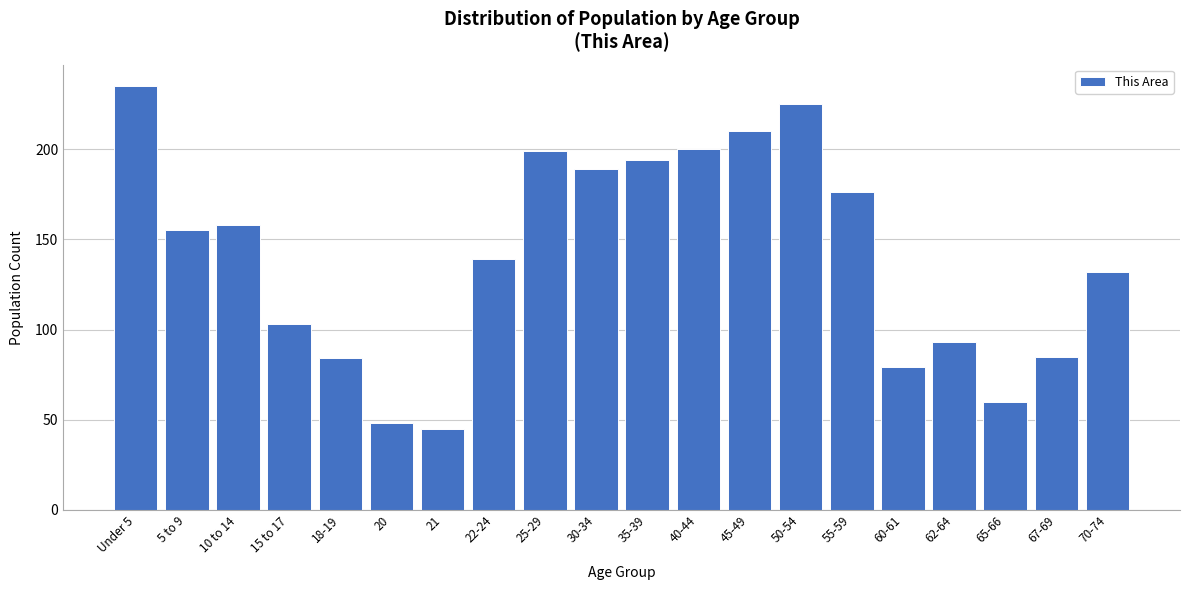

Reading left to right, list all the values displayed in this chart.

235	155	158	103	84	48	45	139	199	189	194	200	210	225	176	79	93	60	85	132